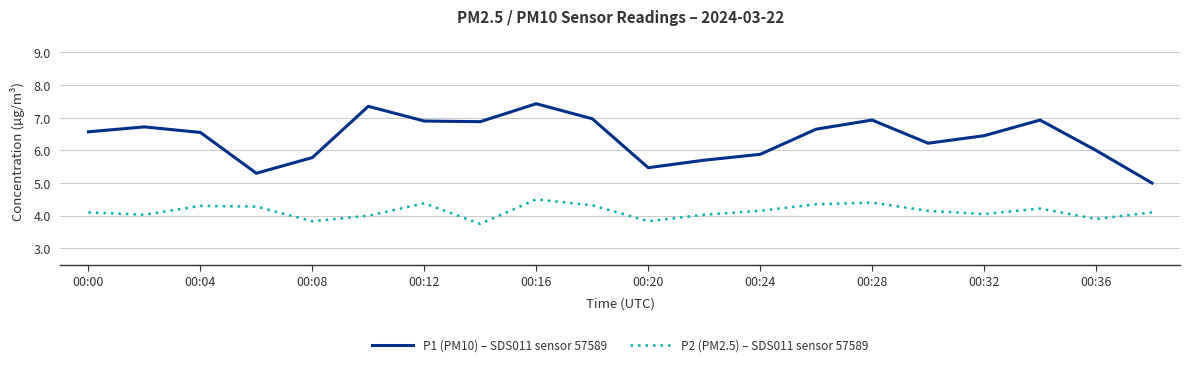

True or false: P1 (PM10) – SDS011 sensor 57589 and P2 (PM2.5) – SDS011 sensor 57589 cross at least once.

False